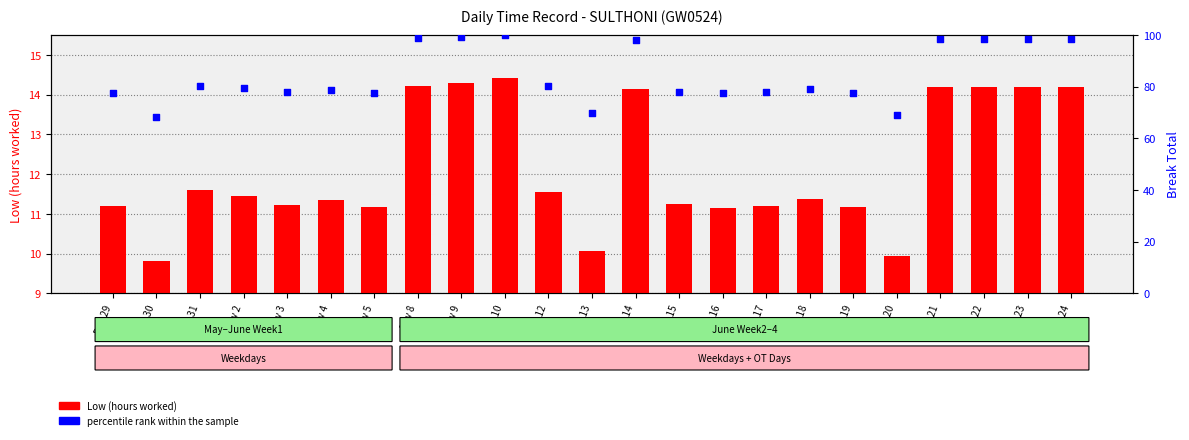

Which series reaches the minimum Y coordinate?

Low (hours worked)